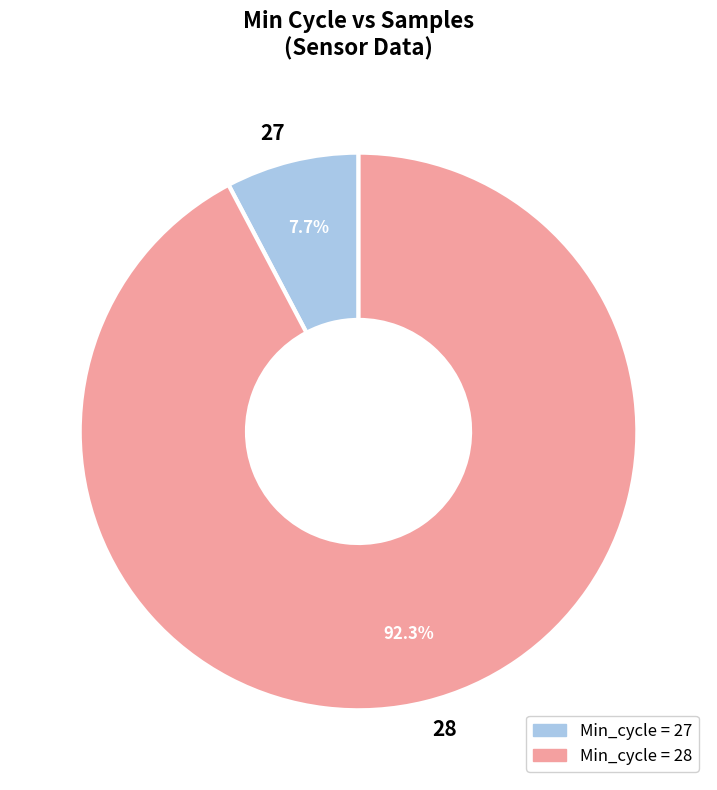

What is the smallest slice in the pie chart?

27